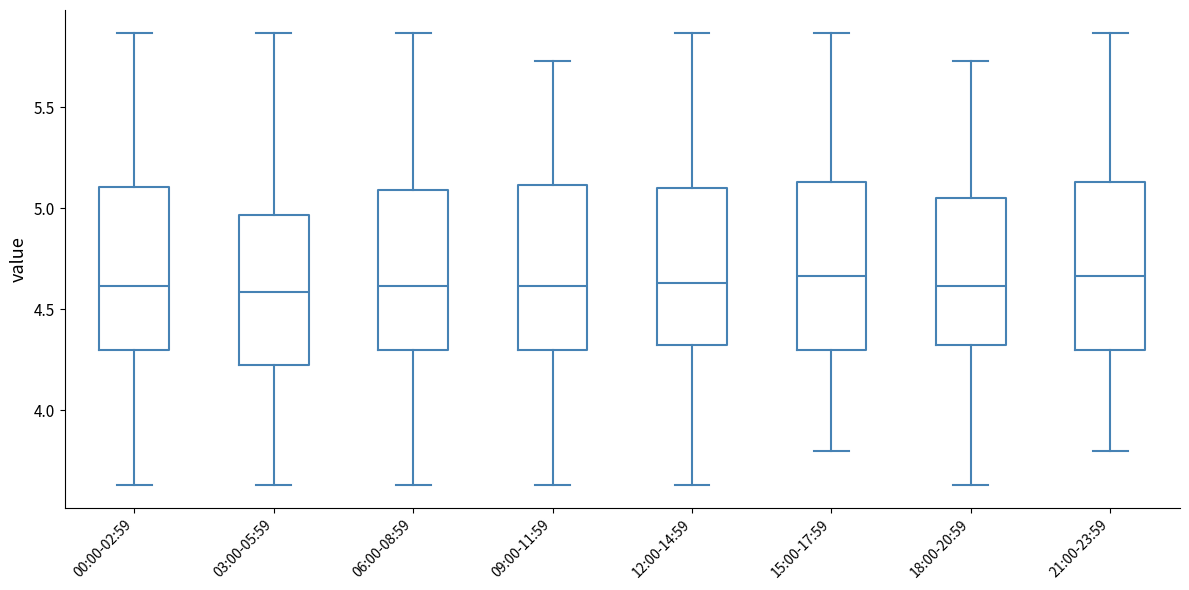

Reading left to right, transcribe this box plot: for each box, give where its median line is, the range the box spans, and where its two whiskers end, as read against the y-axis. The values are not printed on the chart, so give them approximately, as read against the axis.

00:00-02:59: median 4.60, box 4.30 to 5.10, whiskers 3.65 to 5.85
03:00-05:59: median 4.60, box 4.25 to 4.95, whiskers 3.65 to 5.85
06:00-08:59: median 4.60, box 4.30 to 5.10, whiskers 3.65 to 5.85
09:00-11:59: median 4.60, box 4.30 to 5.10, whiskers 3.65 to 5.75
12:00-14:59: median 4.65, box 4.35 to 5.10, whiskers 3.65 to 5.85
15:00-17:59: median 4.65, box 4.30 to 5.15, whiskers 3.80 to 5.85
18:00-20:59: median 4.60, box 4.35 to 5.05, whiskers 3.65 to 5.75
21:00-23:59: median 4.65, box 4.30 to 5.15, whiskers 3.80 to 5.85